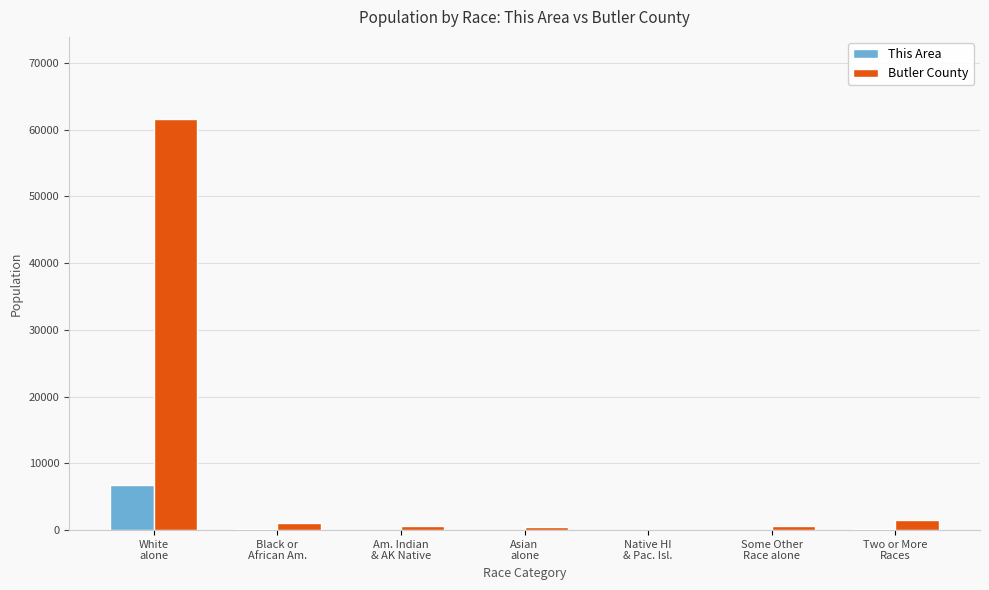

Which category has the highest value in the This Area series?

White
alone